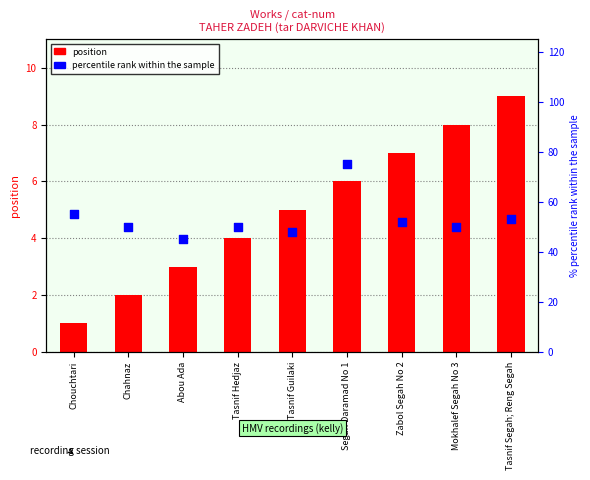

Is the value of percentile rank within the sample at Chouchtari greater than the value of position at Abou Ada?

Yes